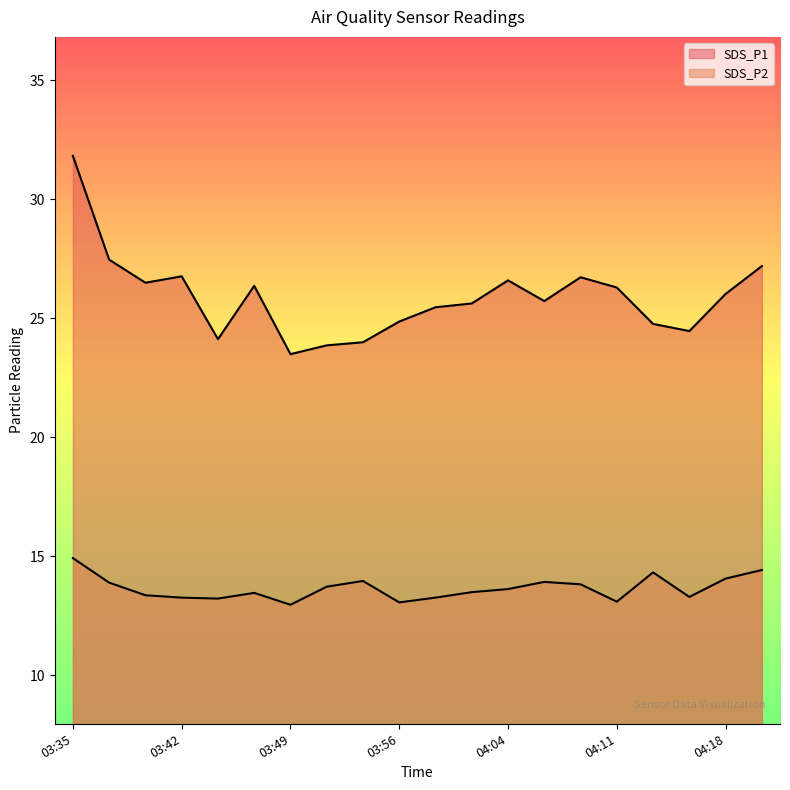

What position from the left is 03:37?

2